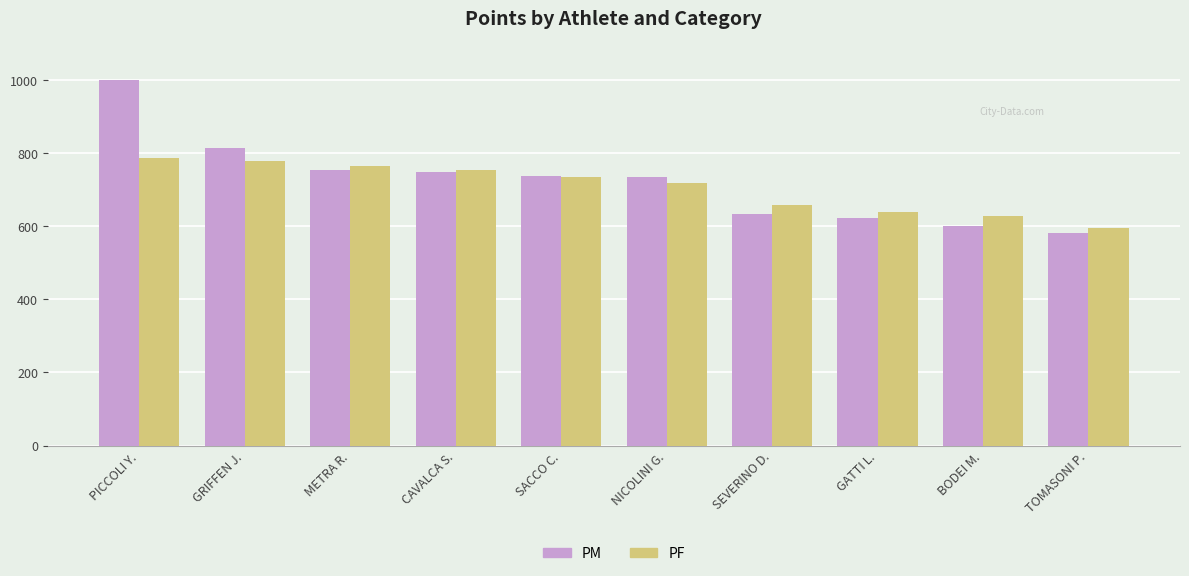

How many bars are there in each group?

2